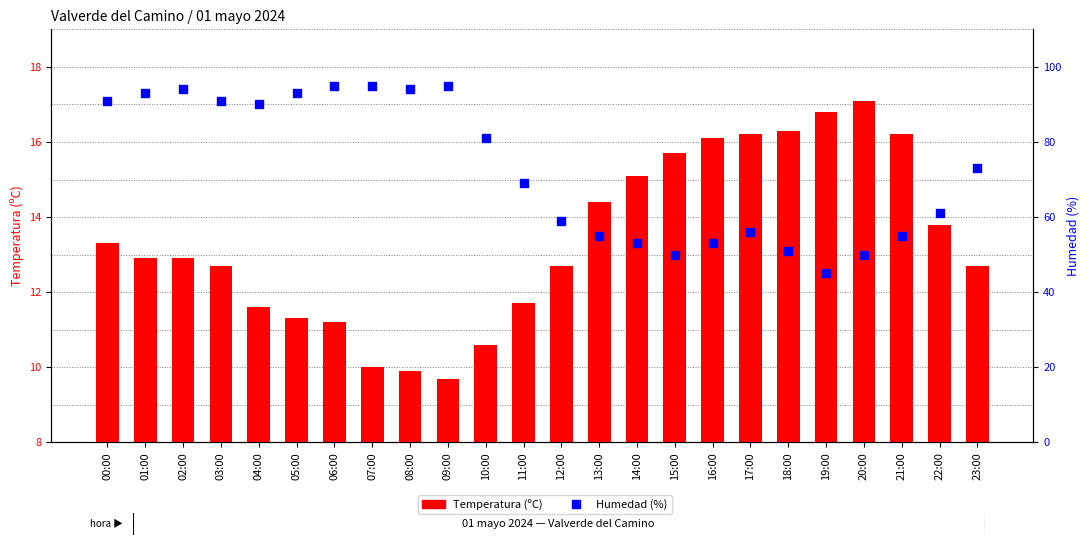

Is the value of Humedad (%) at 18:00 greater than the value of Temperatura (ºC) at 23:00?

Yes